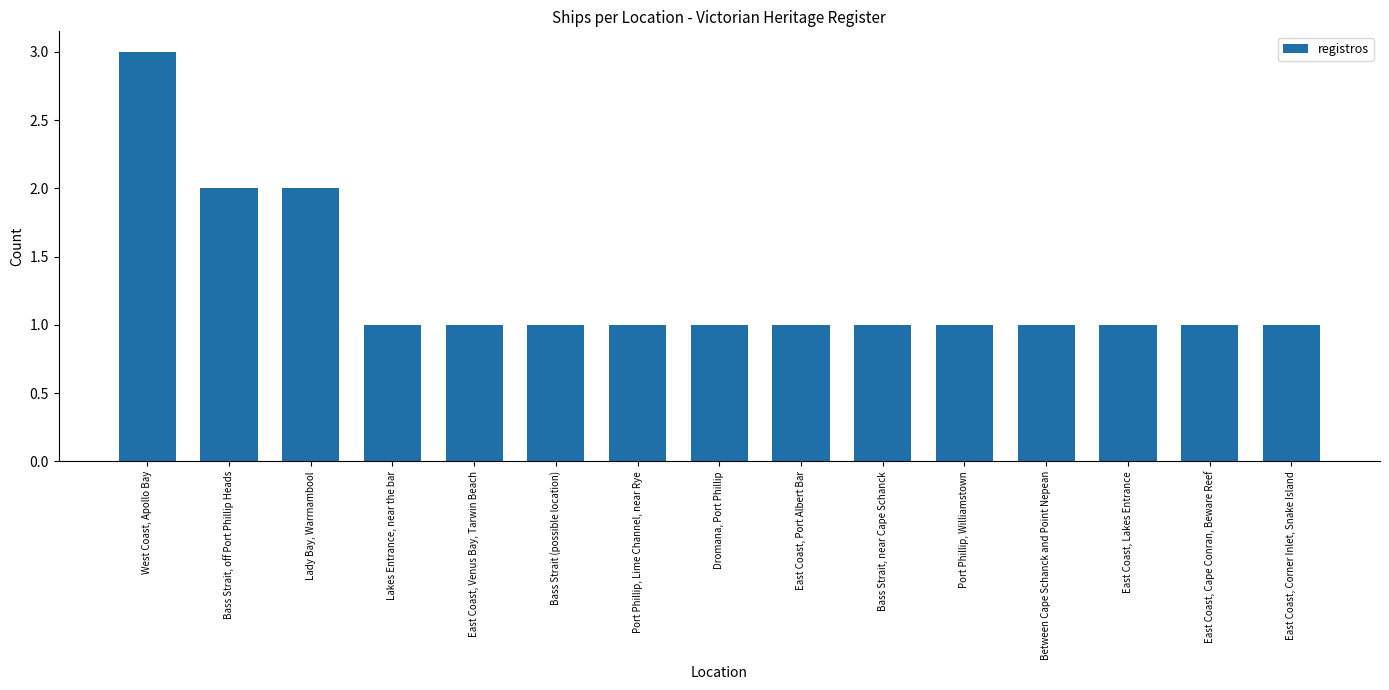

What is the ratio of the value at East Coast, Venus Bay, Tarwin Beach to the value at Bass Strait (possible location)?

1.0